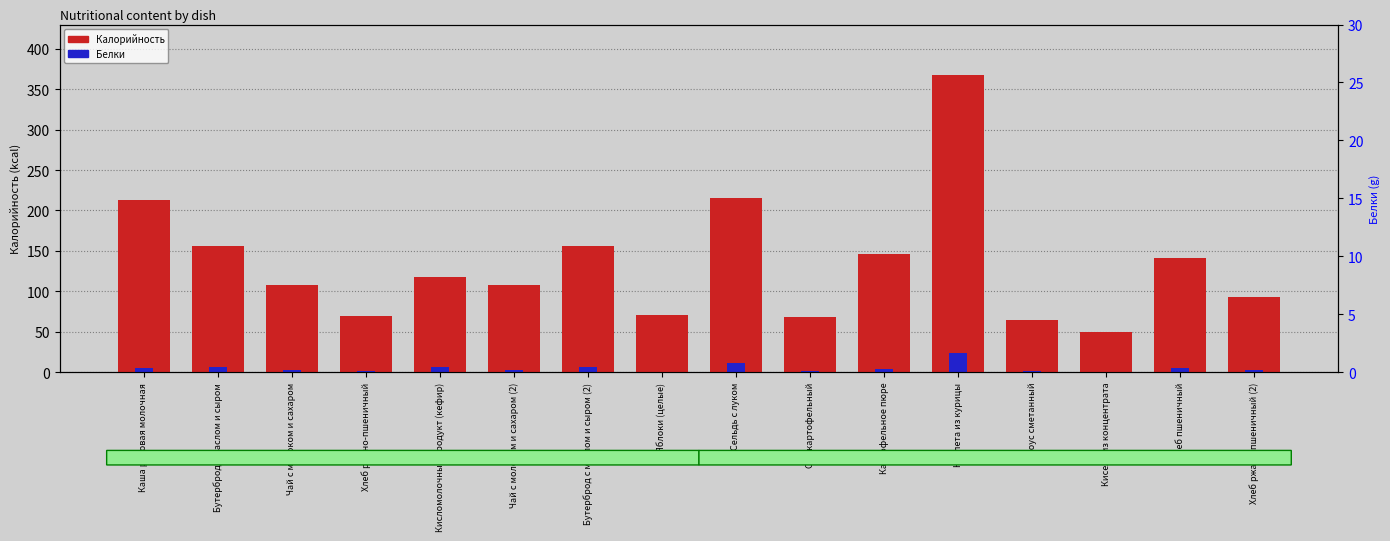

At which category does the chart reach its peak across all series?

Котлета из курицы